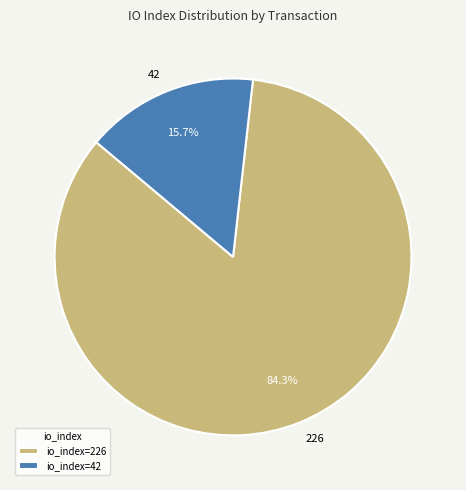

To the nearest percent, what percentage of the pie is 42?

16%